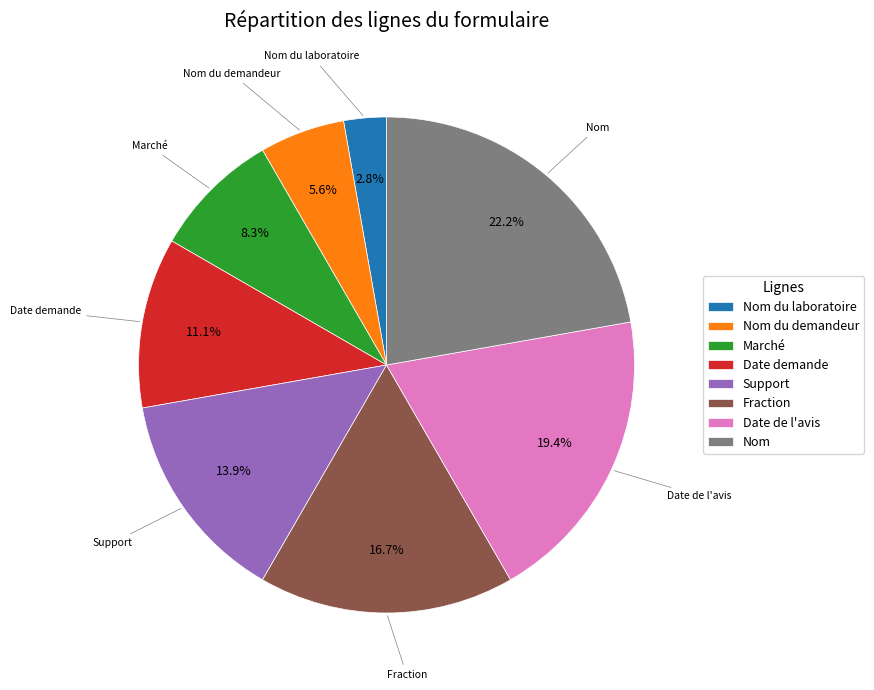

To the nearest percent, what portion does Nom du laboratoire represent?

3%